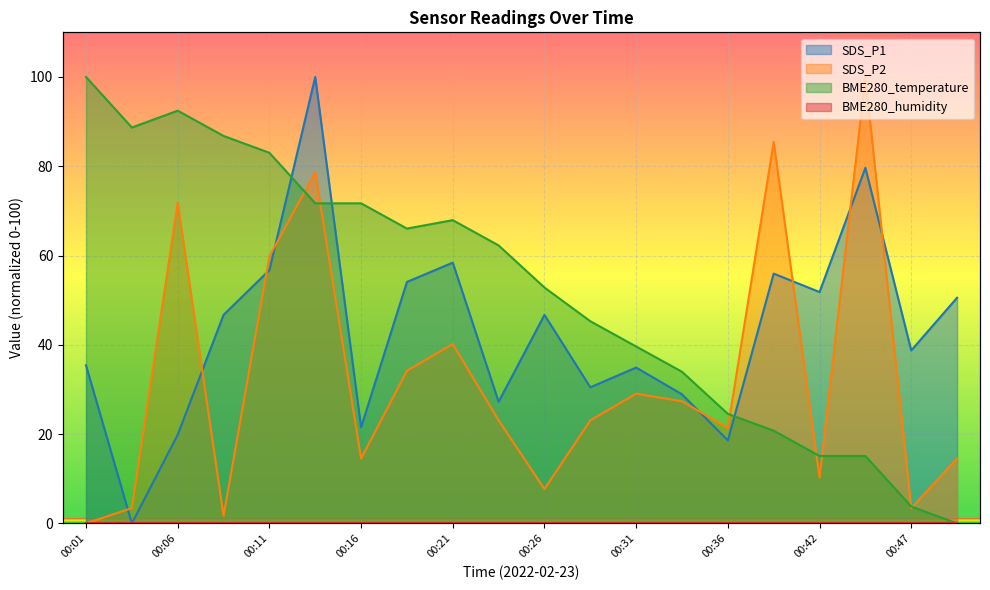

The SDS_P2 series shows 3.7 at 00:16. True or false?

False